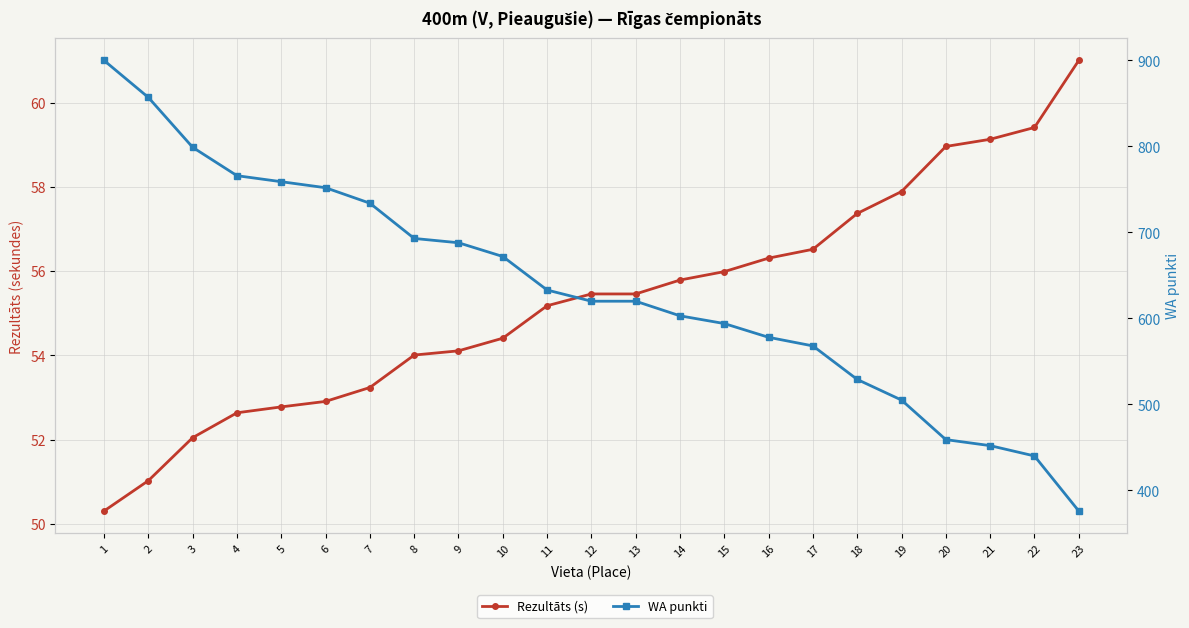

Reading left to right, transcribe all the data shown in this chart.

Rezultāts (s): 1=50.3	2=51.0	3=52.0	4=52.6	5=52.8	6=52.9	7=53.2	8=54.0	9=54.1	10=54.4	11=55.2	12=55.5	13=55.5	14=55.8	15=56.0	16=56.3	17=56.5	18=57.4	19=57.9	20=59.0	21=59.1	22=59.4	23=61.0
WA punkti: 1=900.0	2=857.0	3=799.0	4=766.0	5=759.0	6=752.0	7=734.0	8=693.0	9=688.0	10=672.0	11=633.0	12=620.0	13=620.0	14=603.0	15=594.0	16=578.0	17=568.0	18=529.0	19=505.0	20=459.0	21=452.0	22=440.0	23=376.0